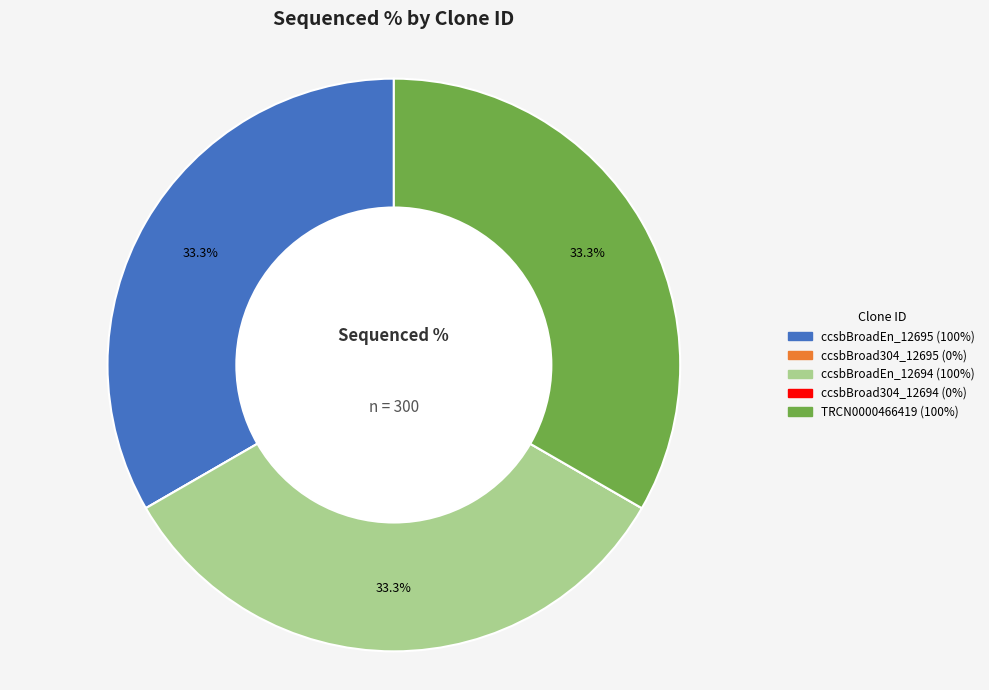

What portion of the pie excludes ccsbBroadEn_12695?

66.7%